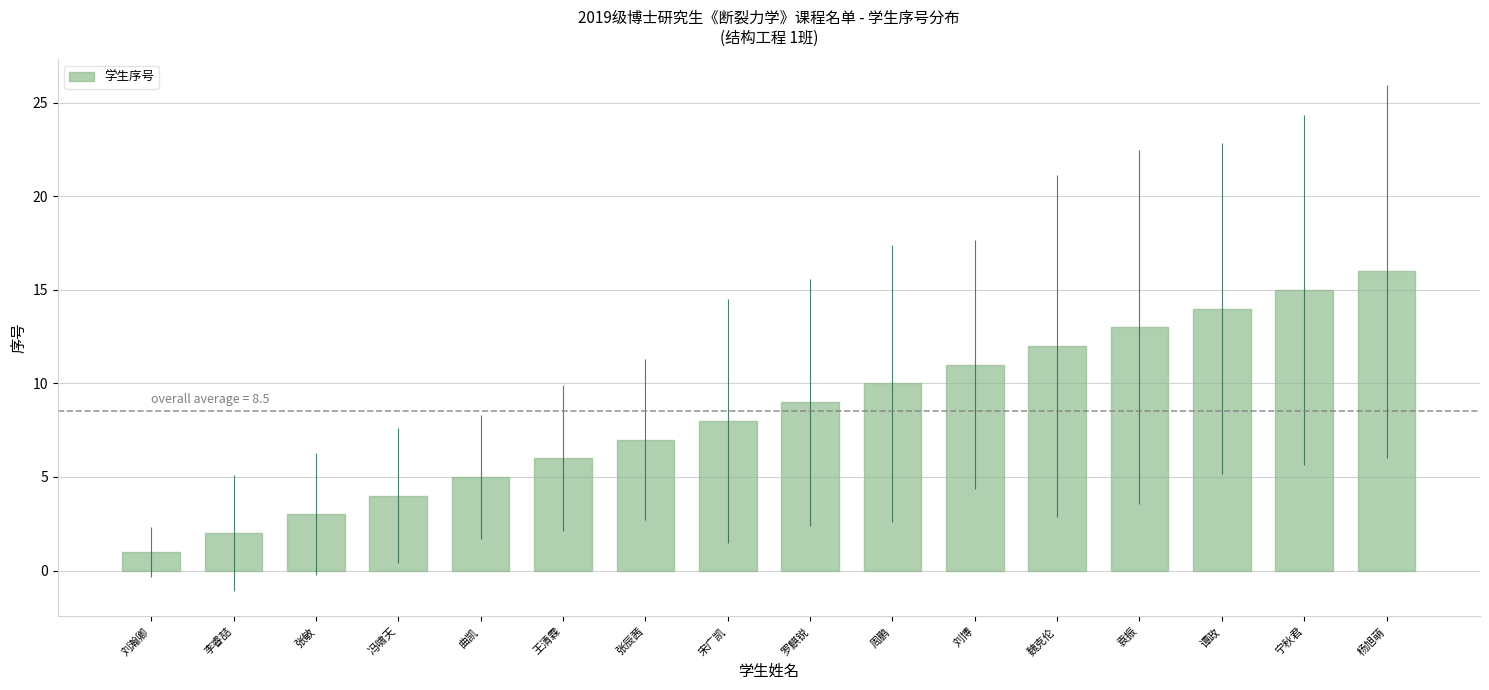

Rank the categories by value from lowest to highest.

刘瀚卿, 李睿喆, 张敏, 冯啸天, 曲凯, 王清霖, 张辰茜, 宋广凯, 罗麒锐, 周鹏, 刘博, 魏克伦, 袁振, 谭政, 宁秋君, 杨旭萌